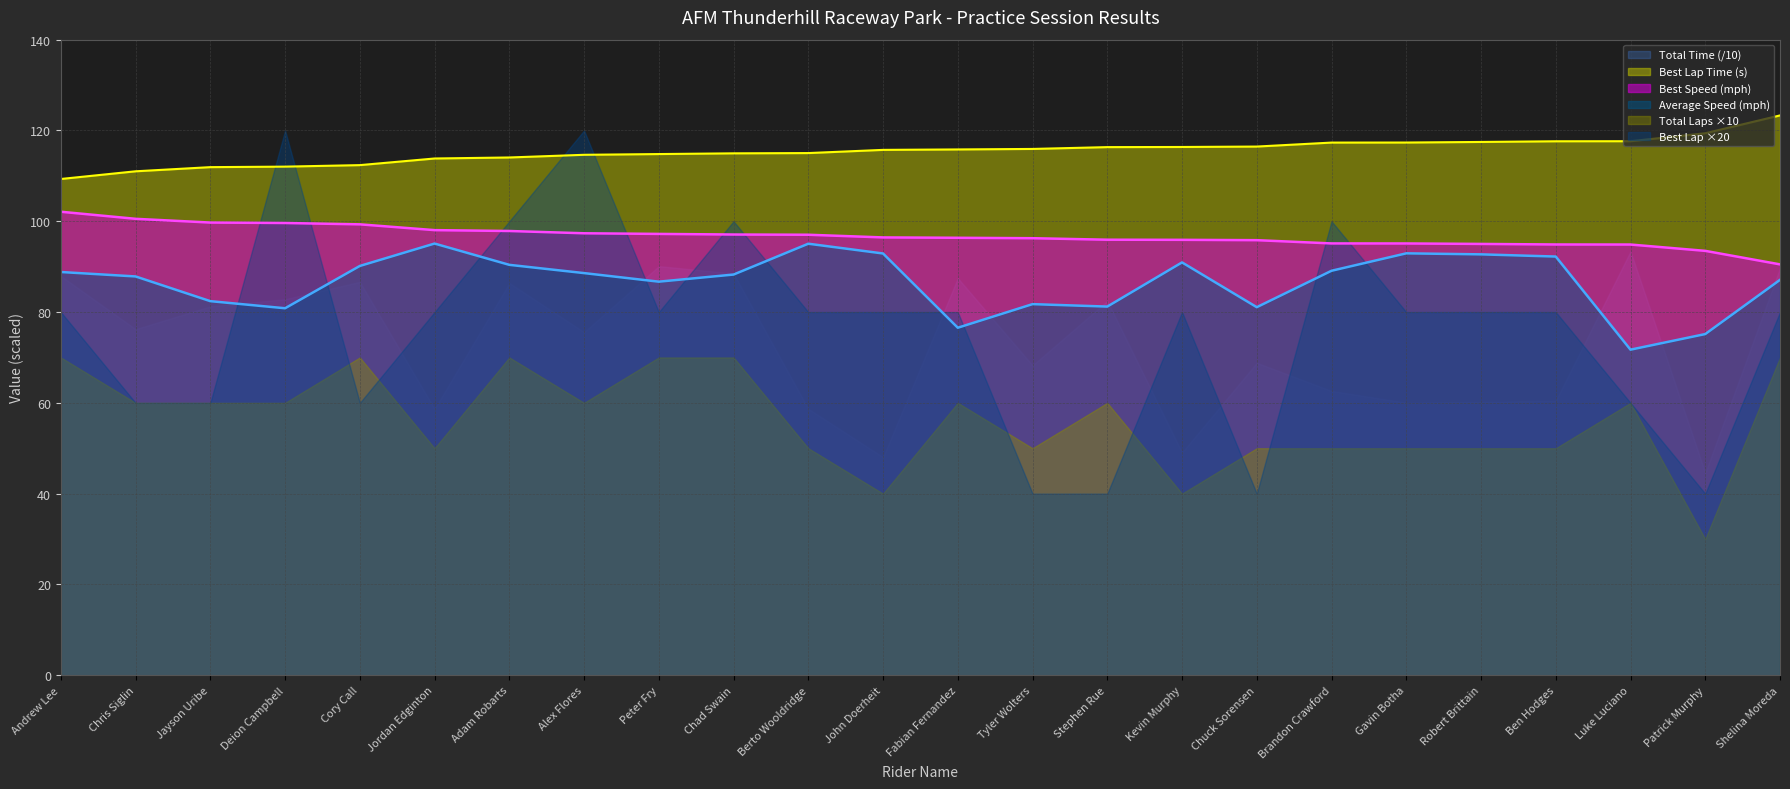

At which label does Best Lap time first exceed 115?

Berto Wooldridge